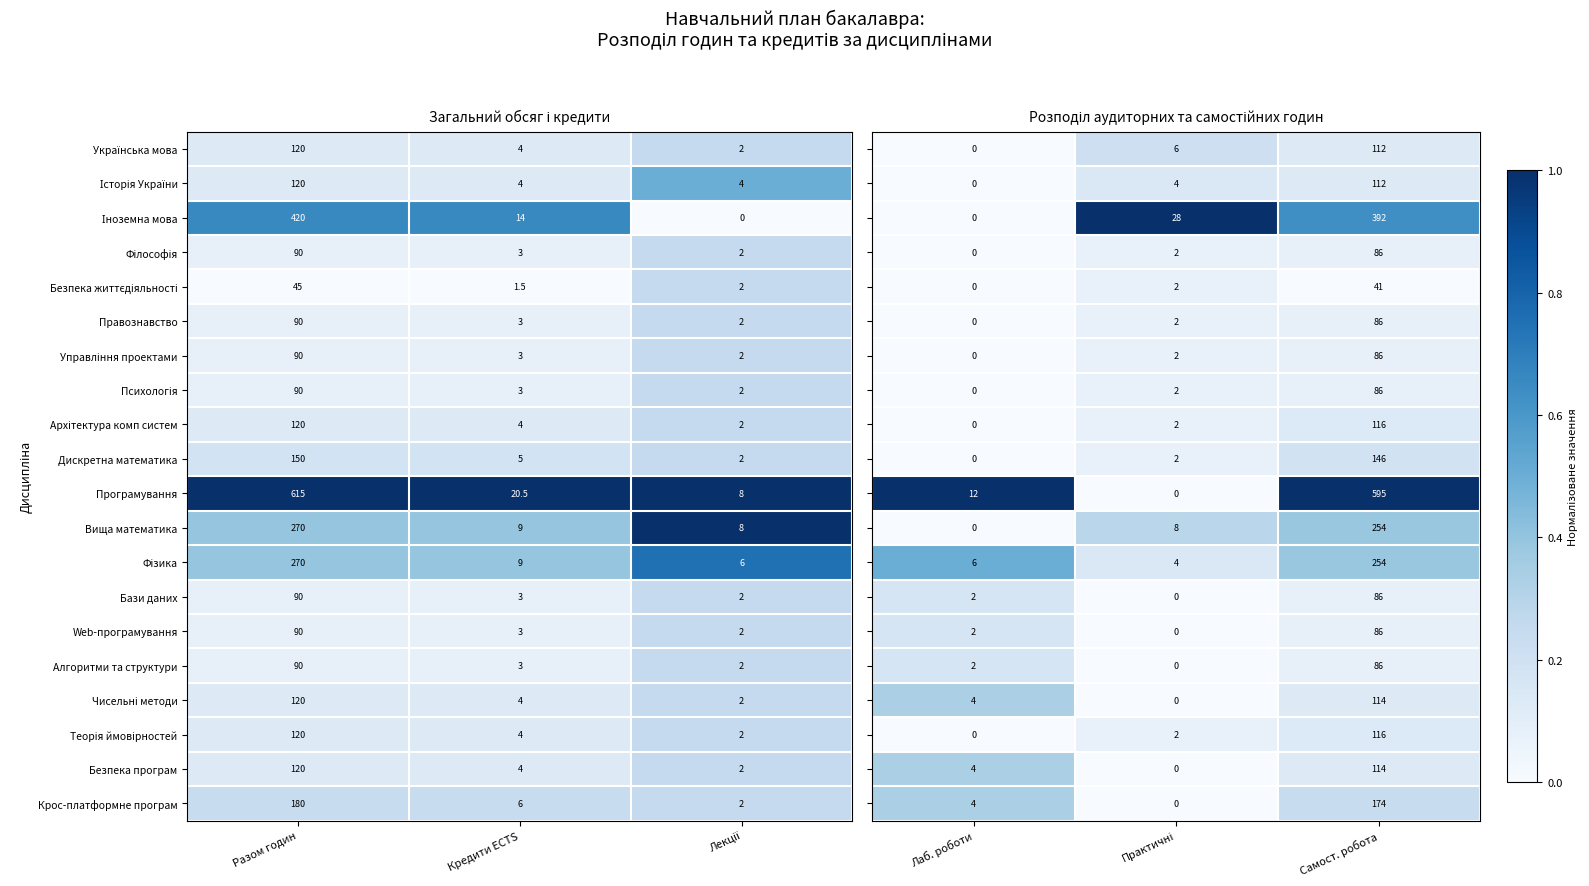

At which label does Вища математика reach its peak?

Разом годин